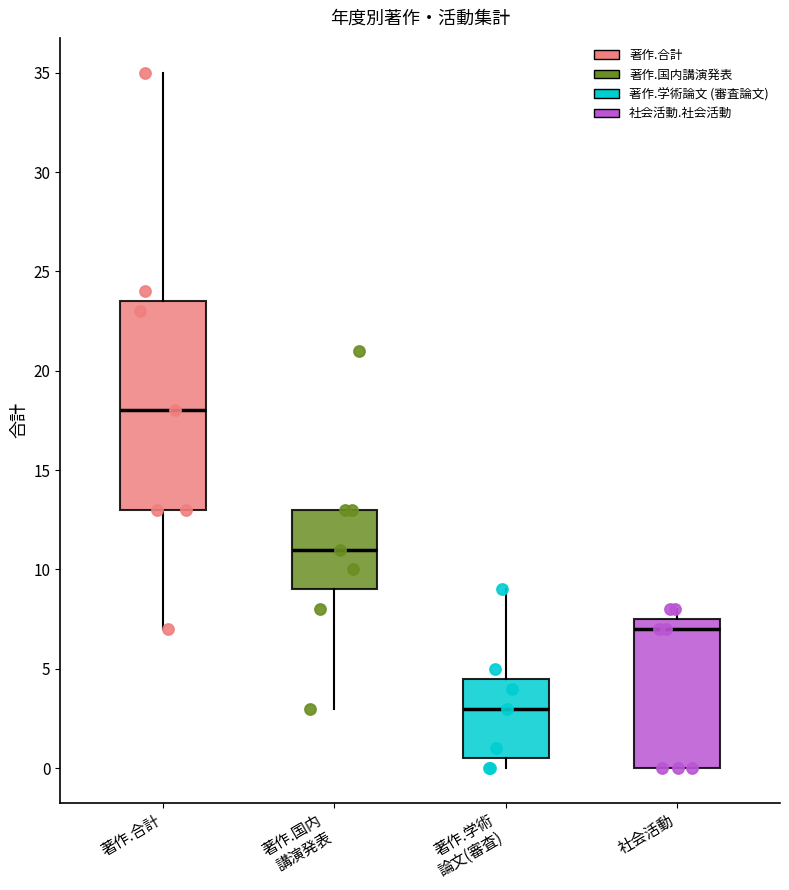

Which box is the tallest, from its lower edge to its upper edge?

著作.合計